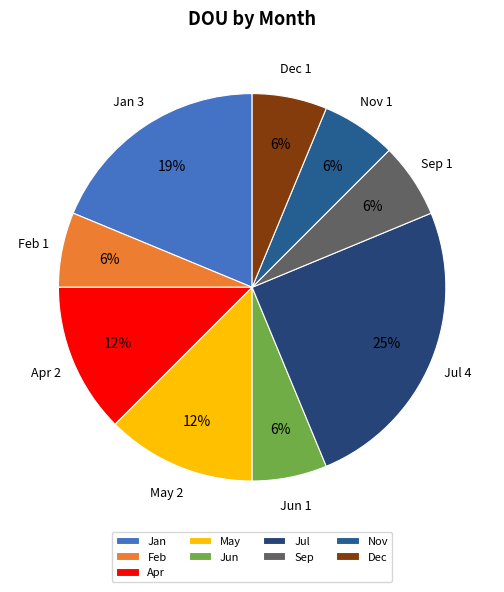

Approximately how many times larger is the value at Nov compared to Jun?

1.0